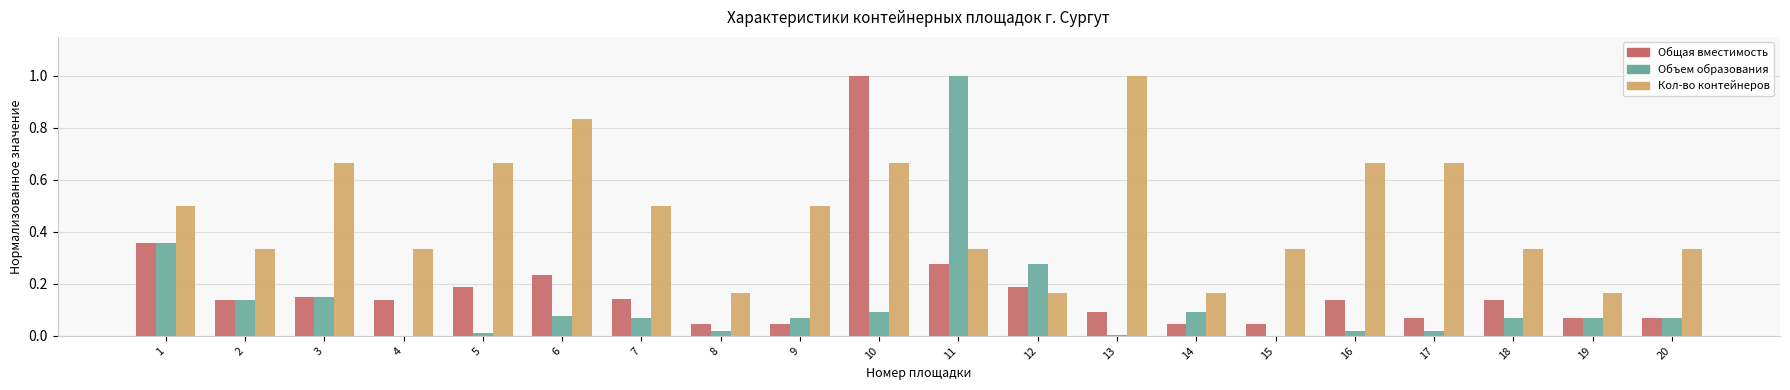

Are the bars horizontal?

No